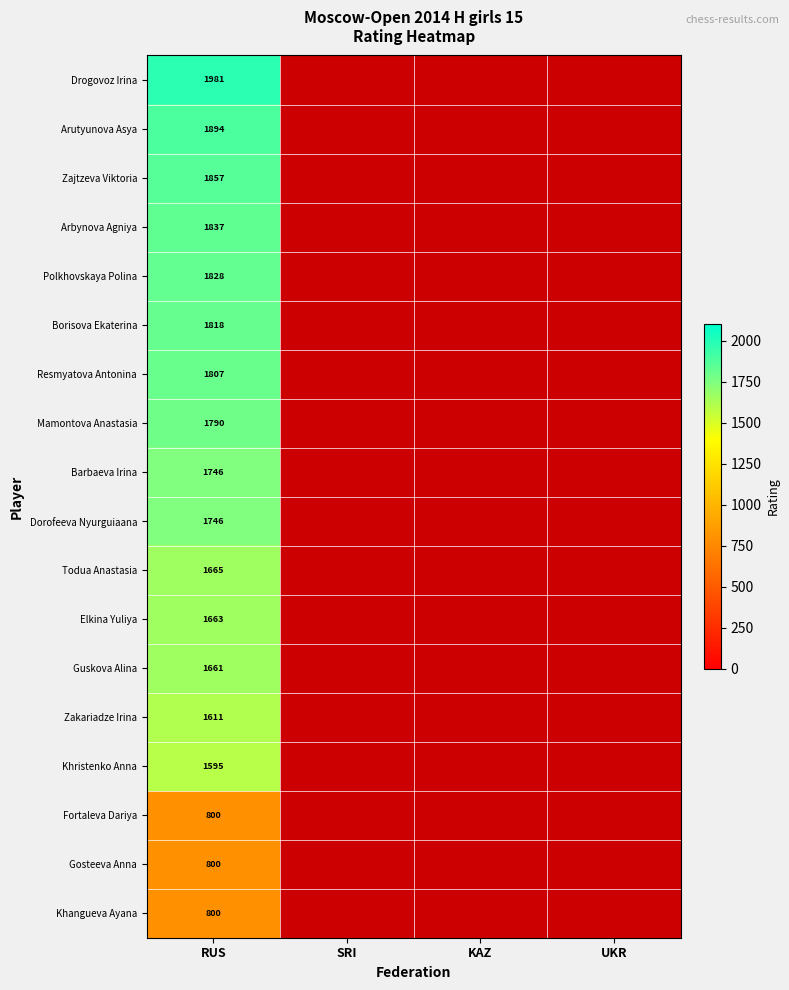

Is it true that Dorofeeva Nyurguiaana equals 1746 at RUS?

True